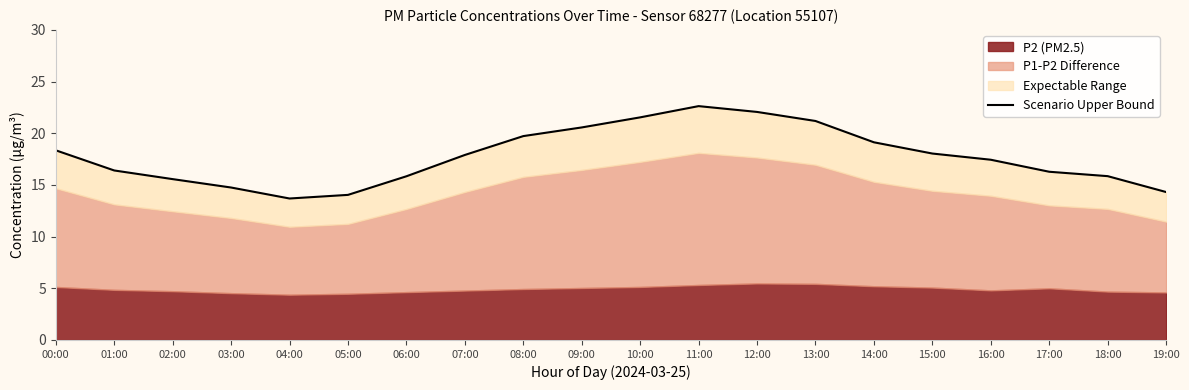

Reading left to right, what are all the values shown in this chart?

18.4	16.4	15.6	14.8	13.7	14.0	15.8	17.9	19.7	20.6	21.5	22.6	22.1	21.2	19.1	18.0	17.4	16.3	15.8	14.3